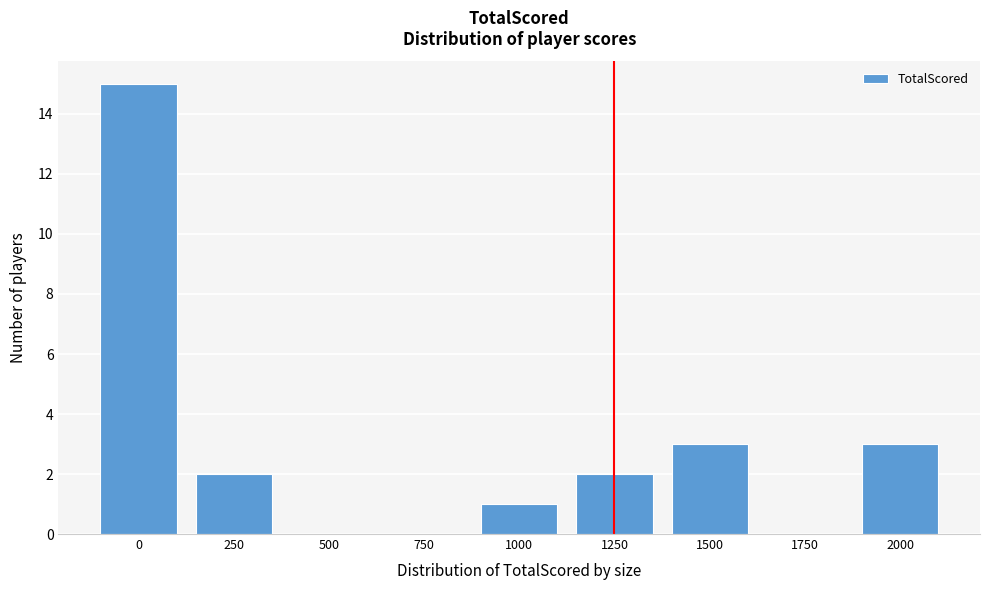

Reading left to right, what are all the values shown in this chart?

0=15	250=2	500=0	750=0	1000=1	1250=2	1500=3	1750=0	2000=3